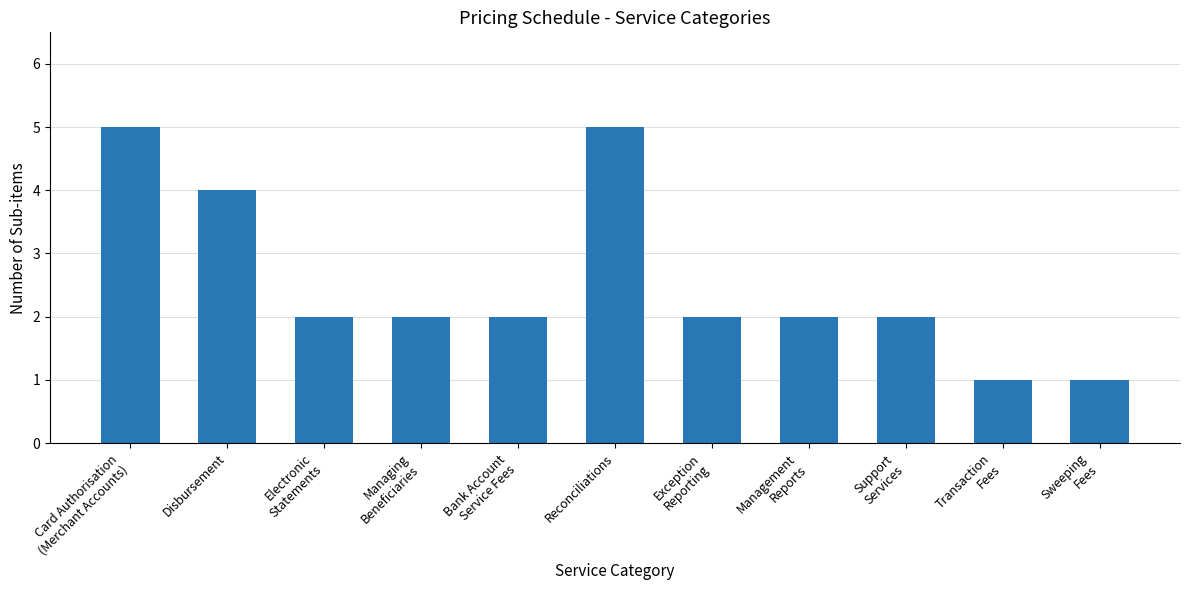

What position from the right is Exception
Reporting?

5